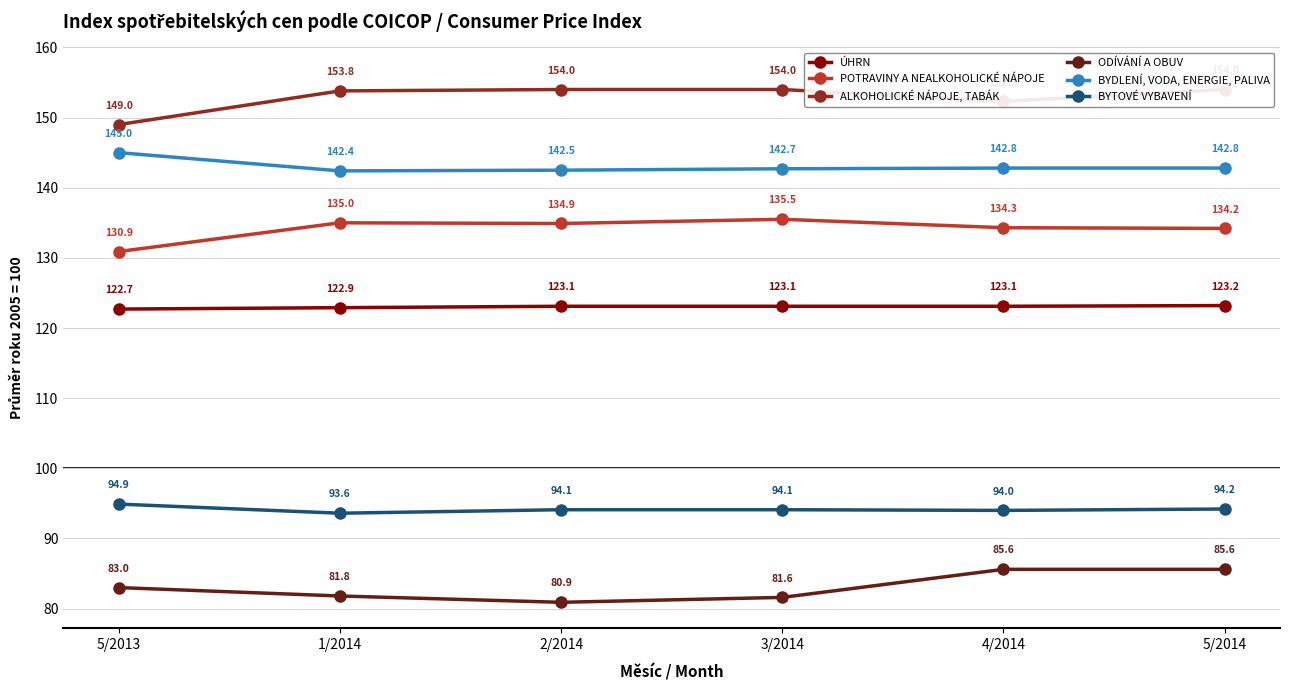

How many values in the BYTOVÉ VYBAVENÍ series are below 94?

1